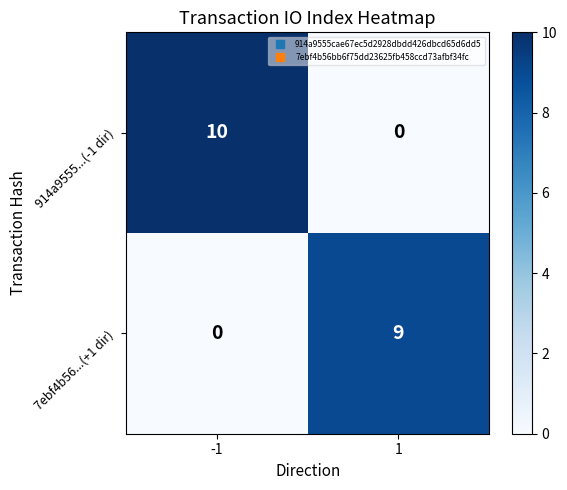

Between -1 and 1, which series saw the biggest shift?

914a9555...(-1 dir)